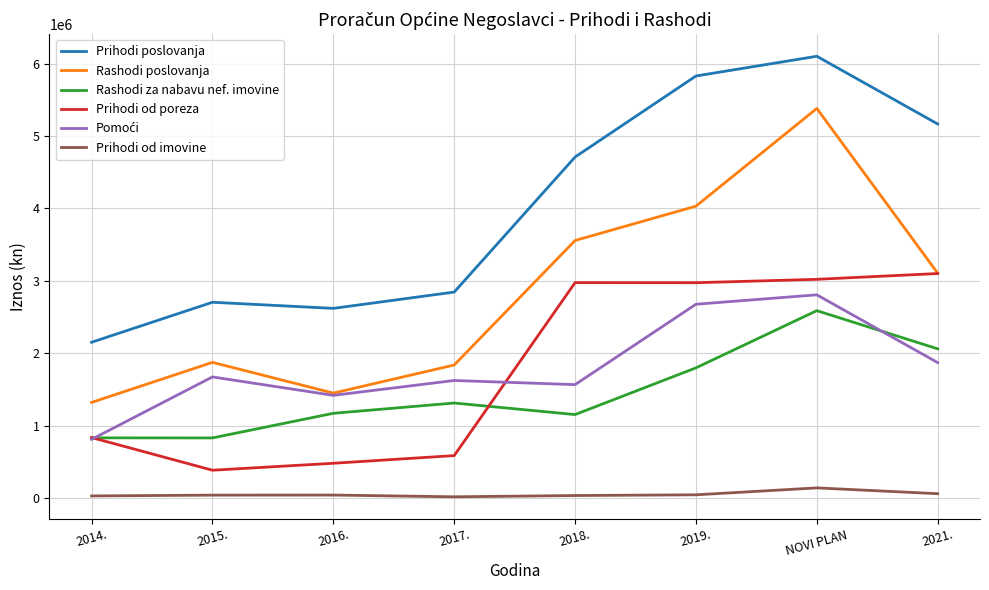

The value of Prihodi poslovanja at 2016. is 2619000. True or false?

True